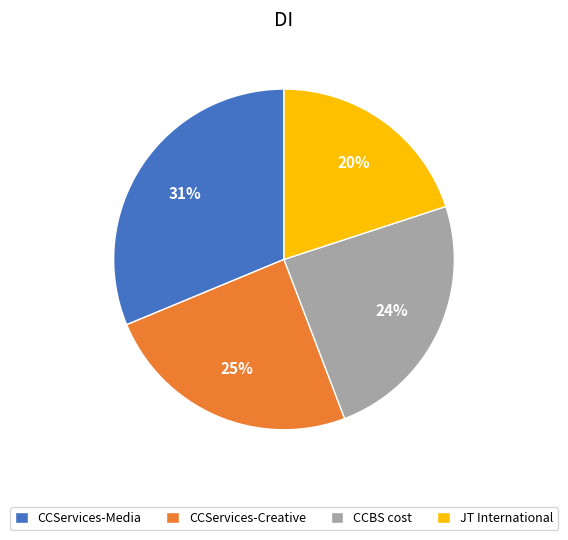

How many segments does this pie chart have?

4